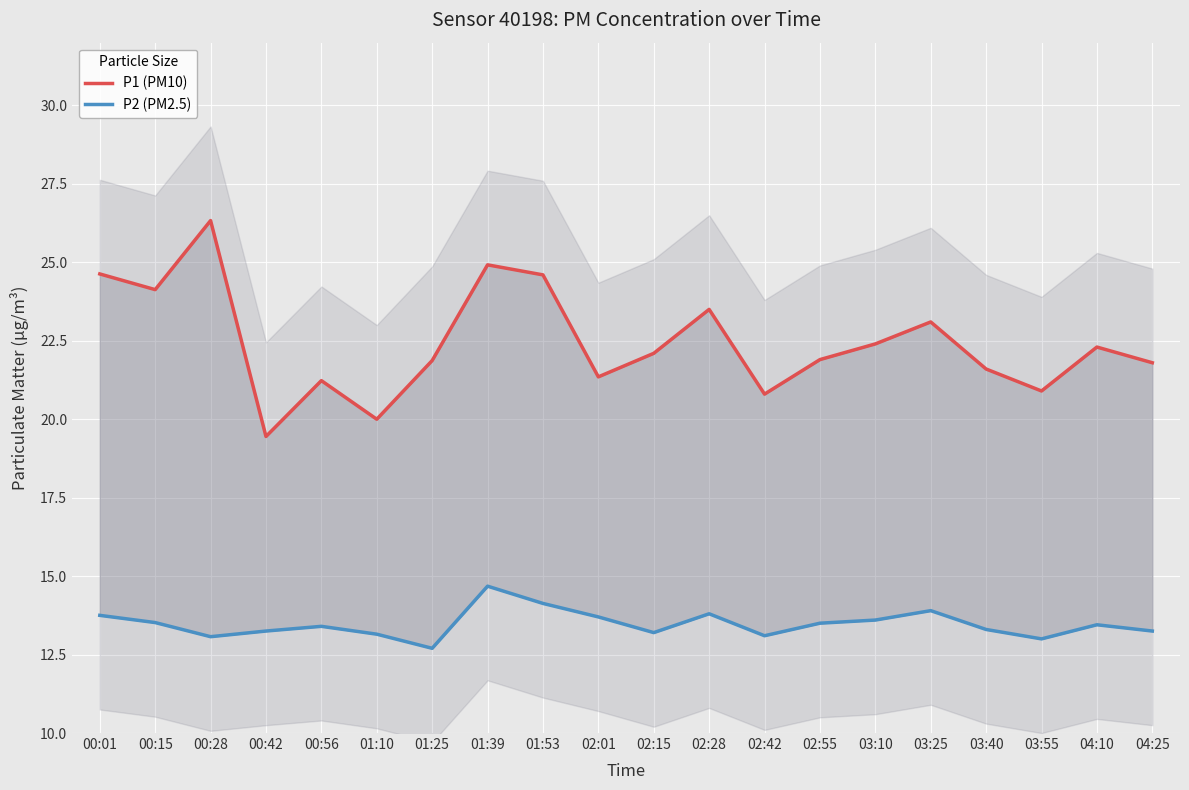

True or false: P1 (PM10) and P2 (PM2.5) intersect in this chart.

False